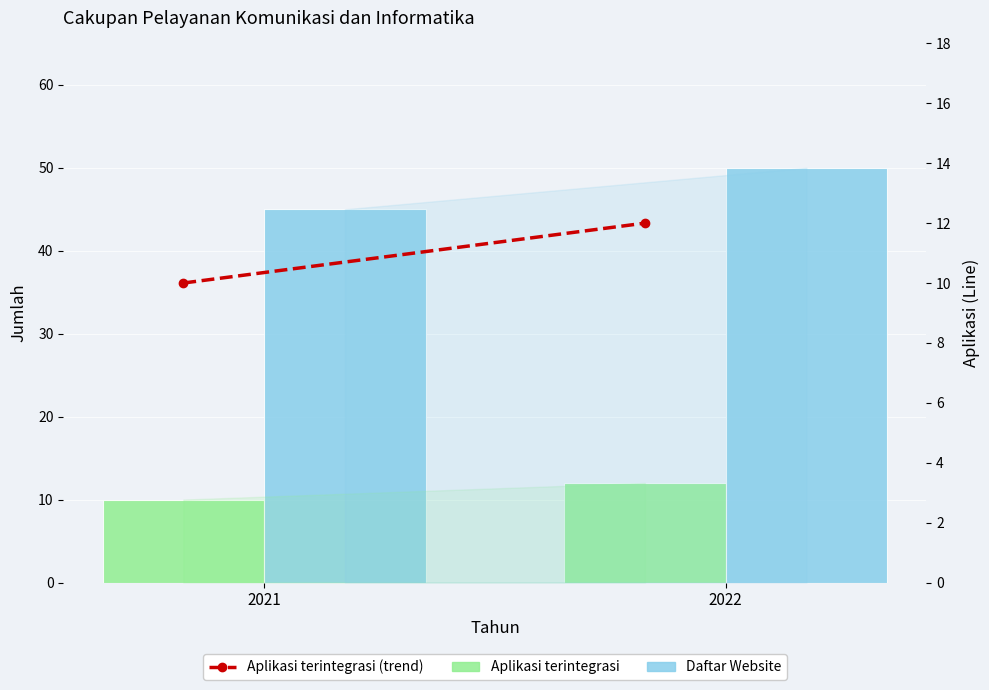

What is the value of the Aplikasi terintegrasi bar at the 1st from the left?

10